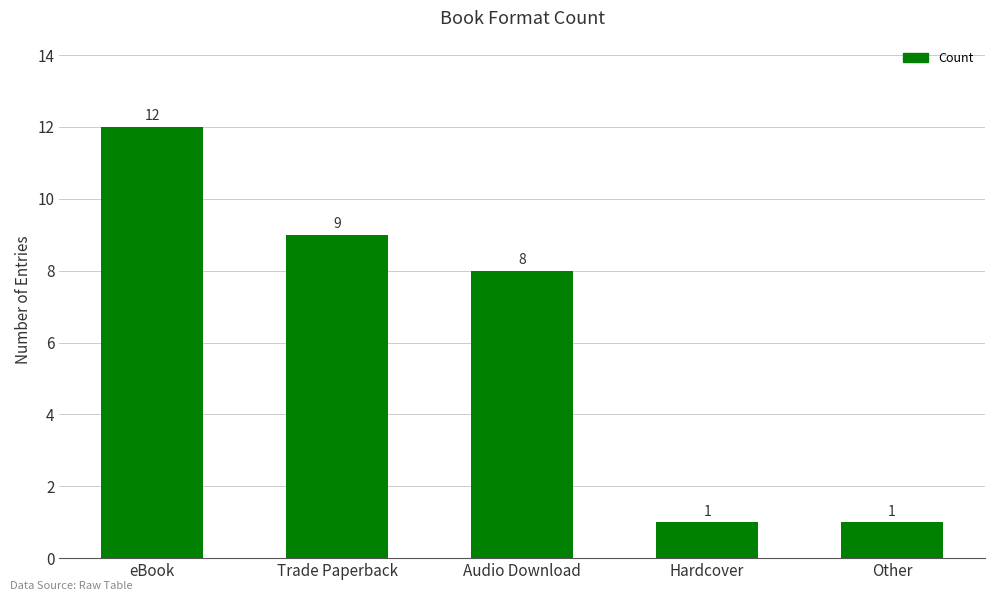

Which label corresponds to the largest value in the chart?

eBook